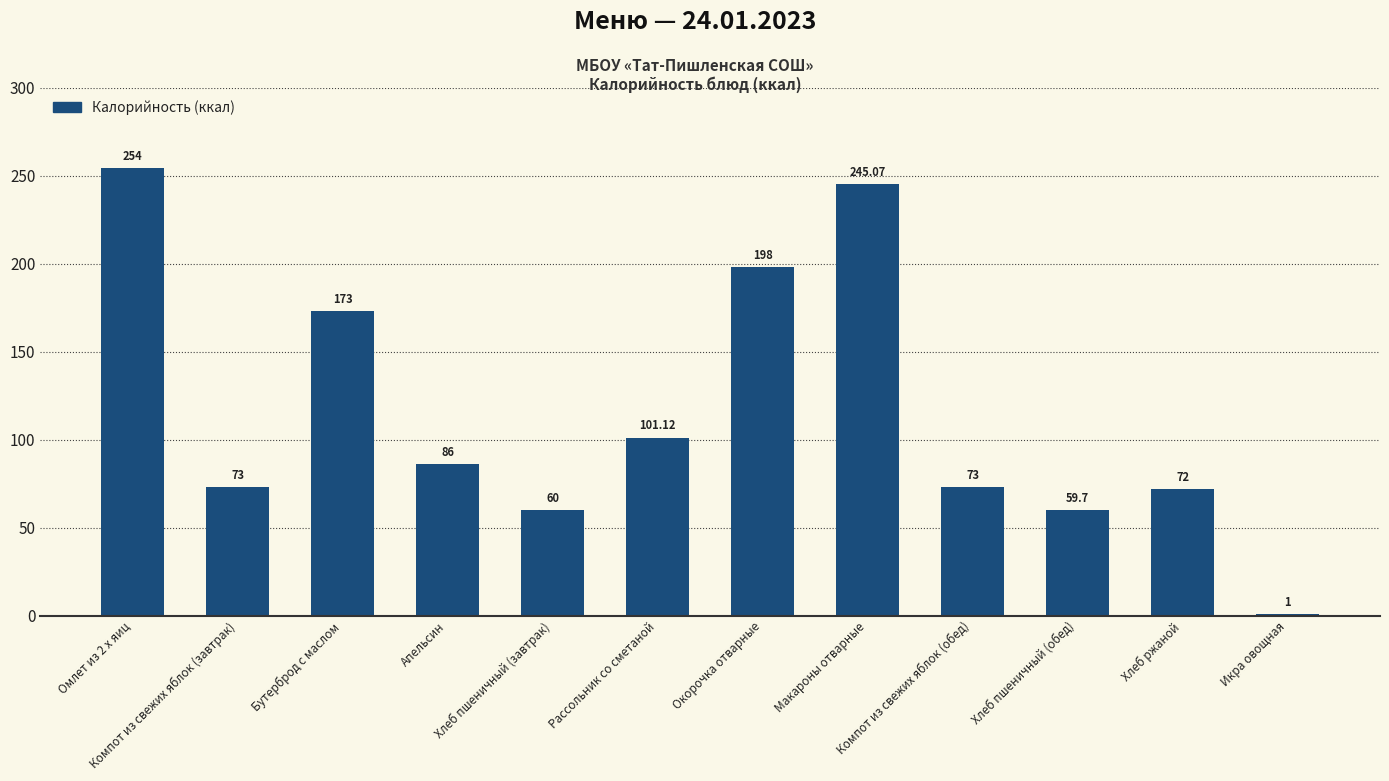

What is the value of the 3rd bar from the left?

173.0